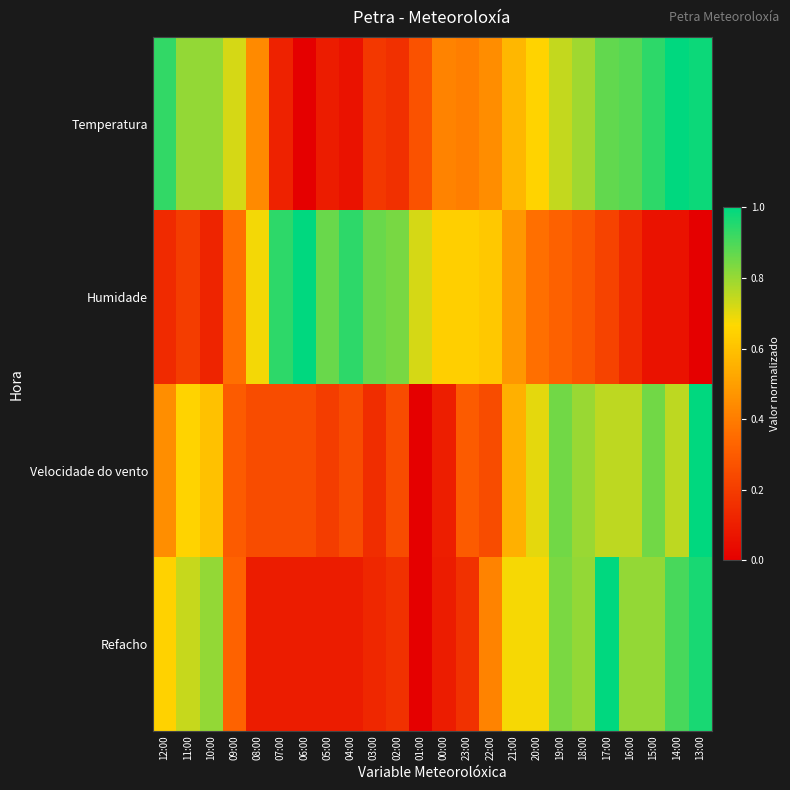

How many data points does each series have?

24